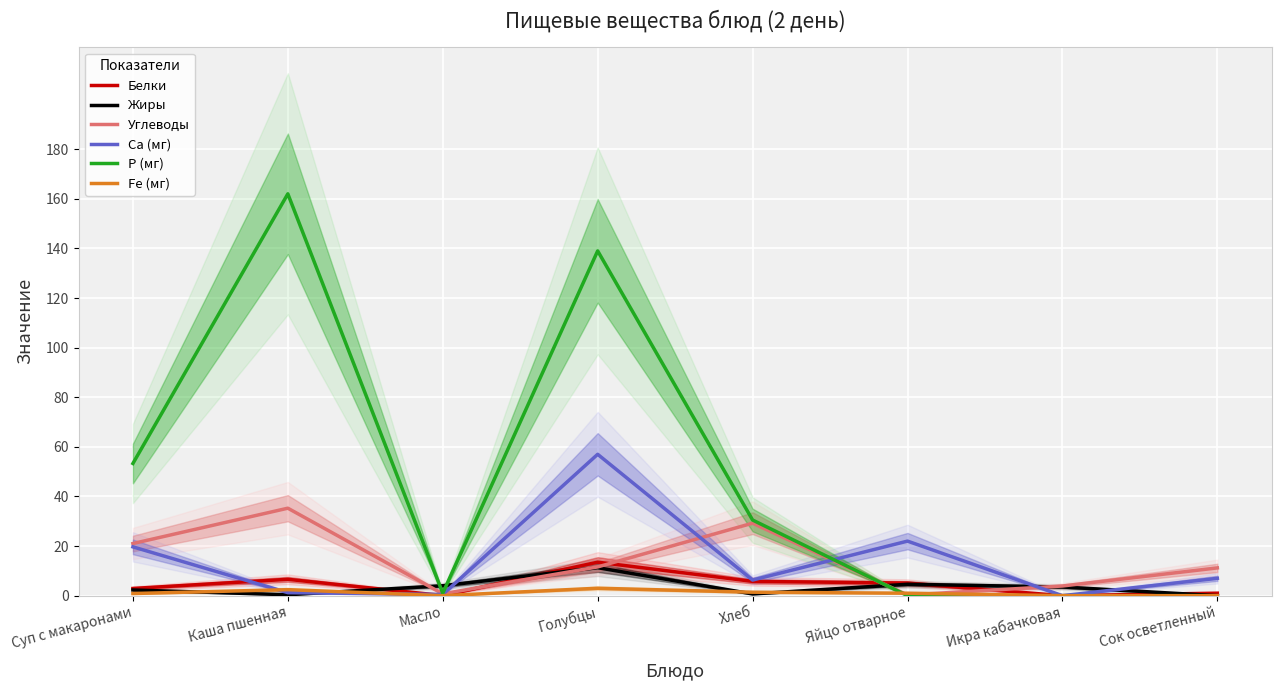

Does the chart display data point markers on the line(s)?

No